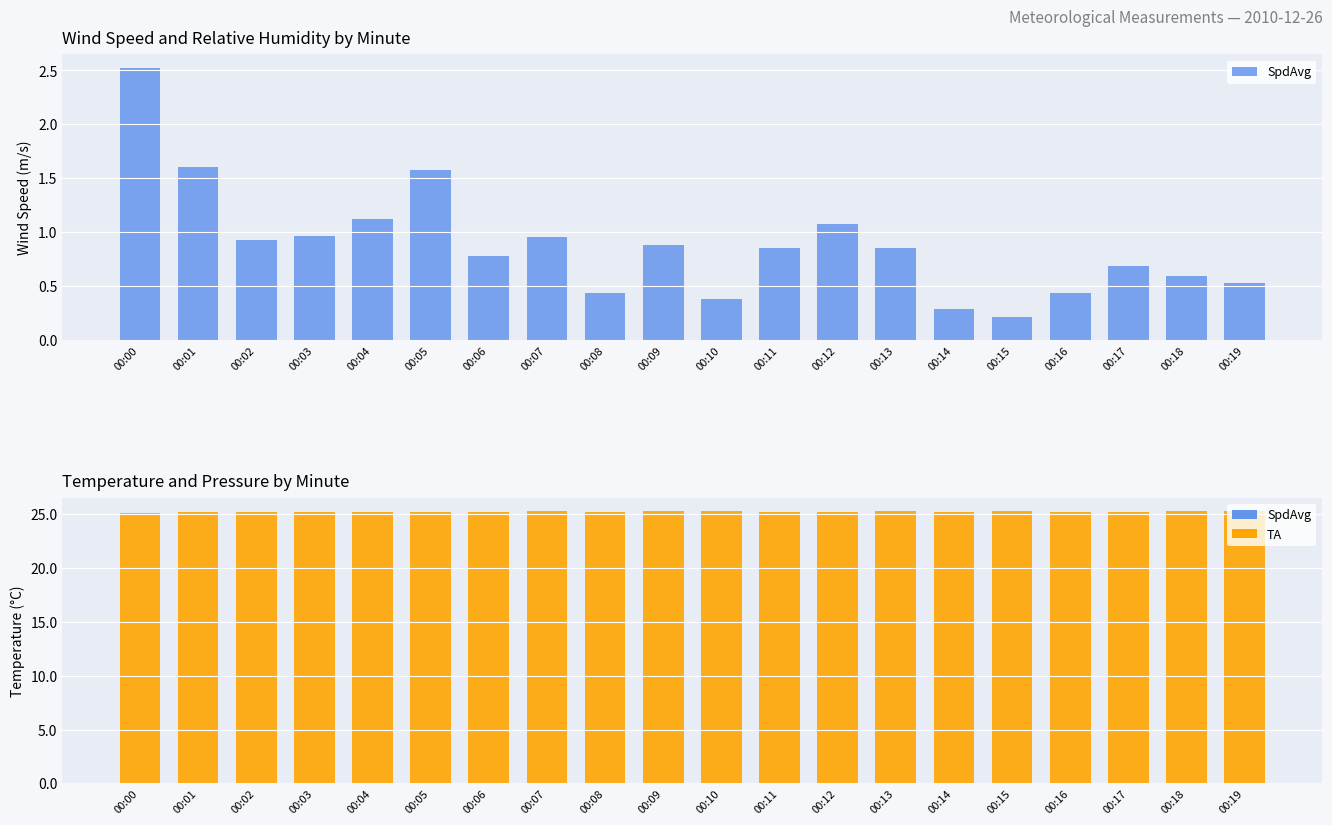

What is the value of the RH (scaled) bar at the 11th from the left?

1.2